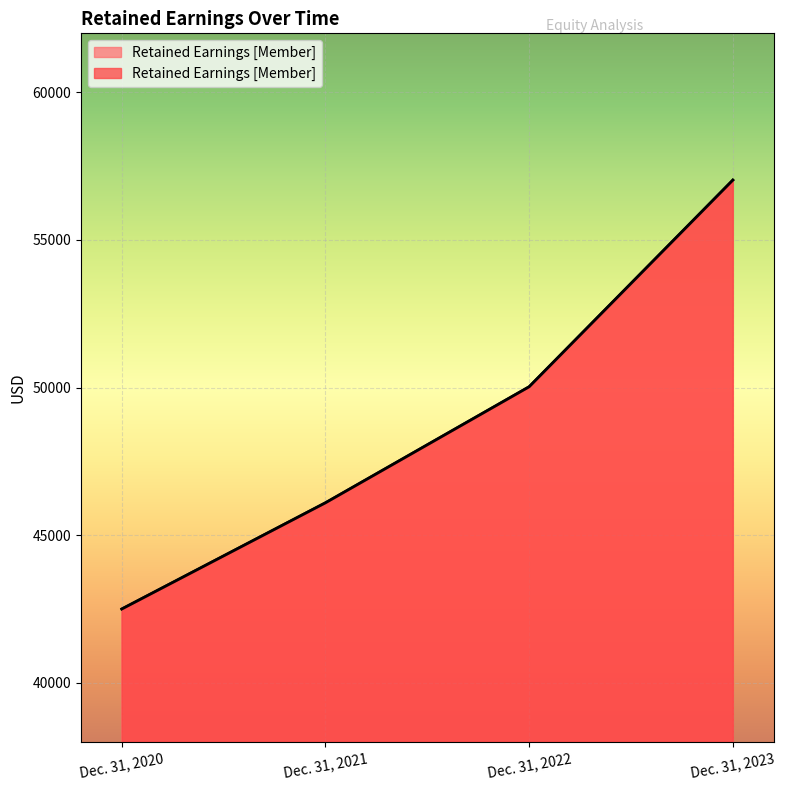

Read the value at Dec. 31, 2020, to the nearest 50.

42500